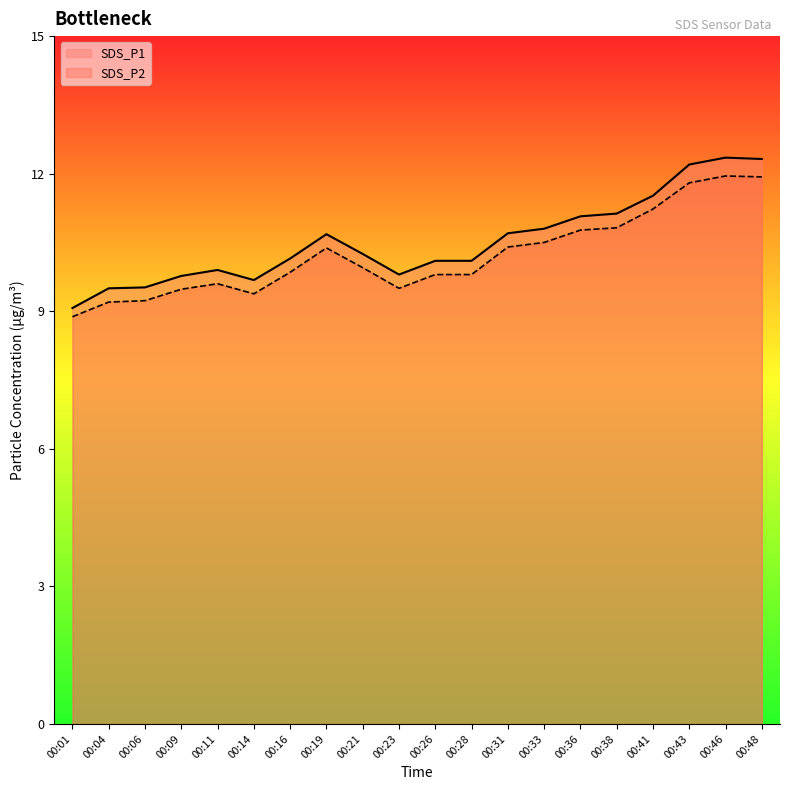

The SDS_P2 series shows 18.5 at 00:36. True or false?

False